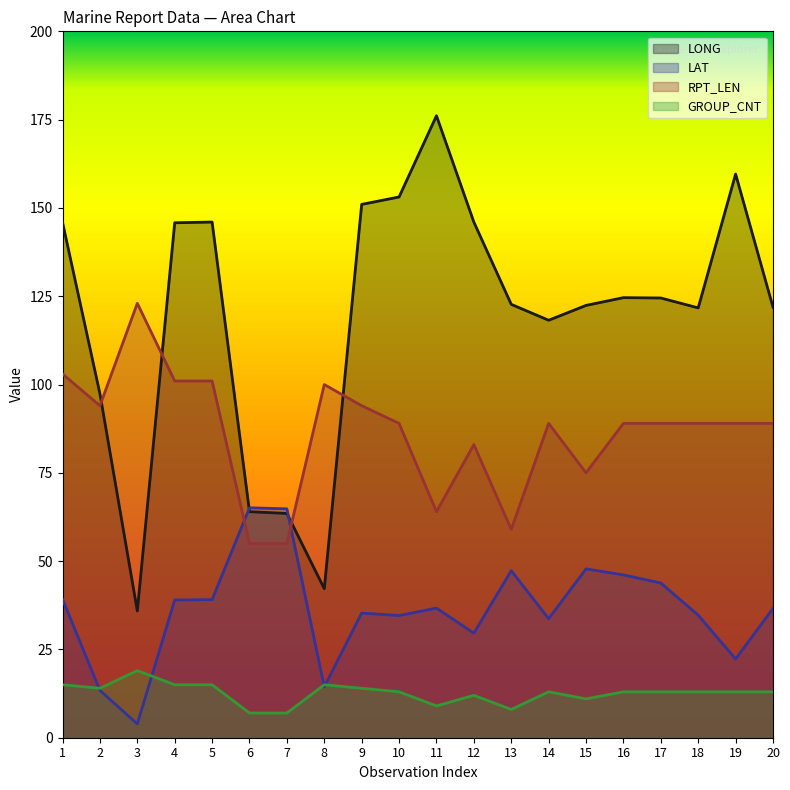

How many lines are shown in the chart?

4